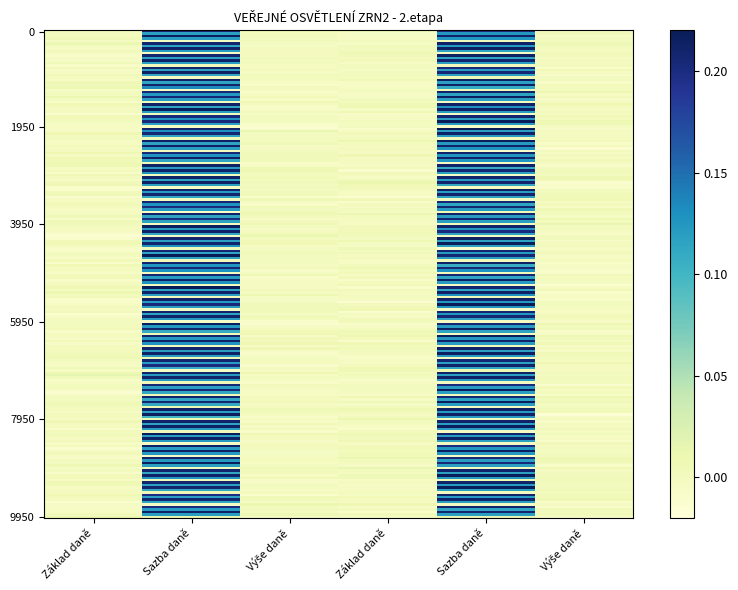

Between Základ daně and Výše daně, which is larger?

Základ daně